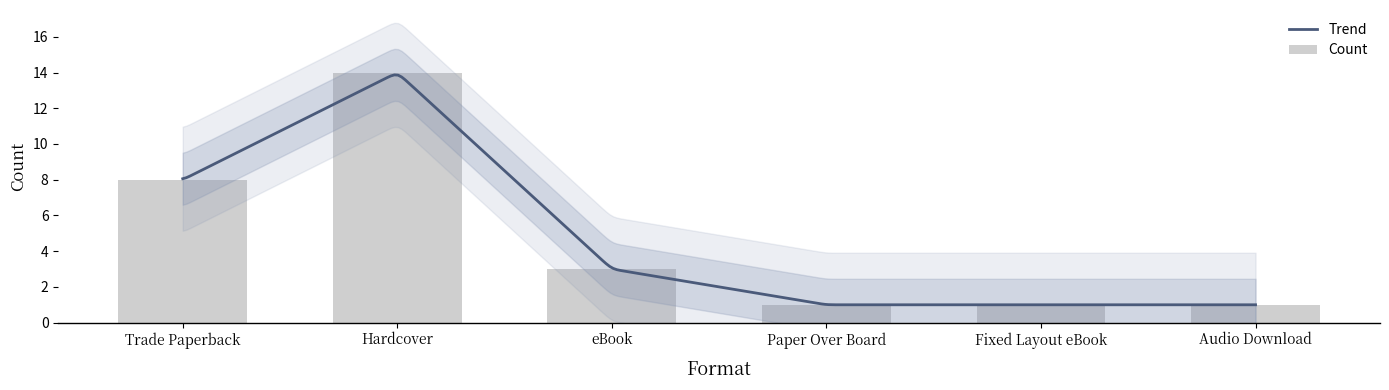

What is the smallest value displayed?

1